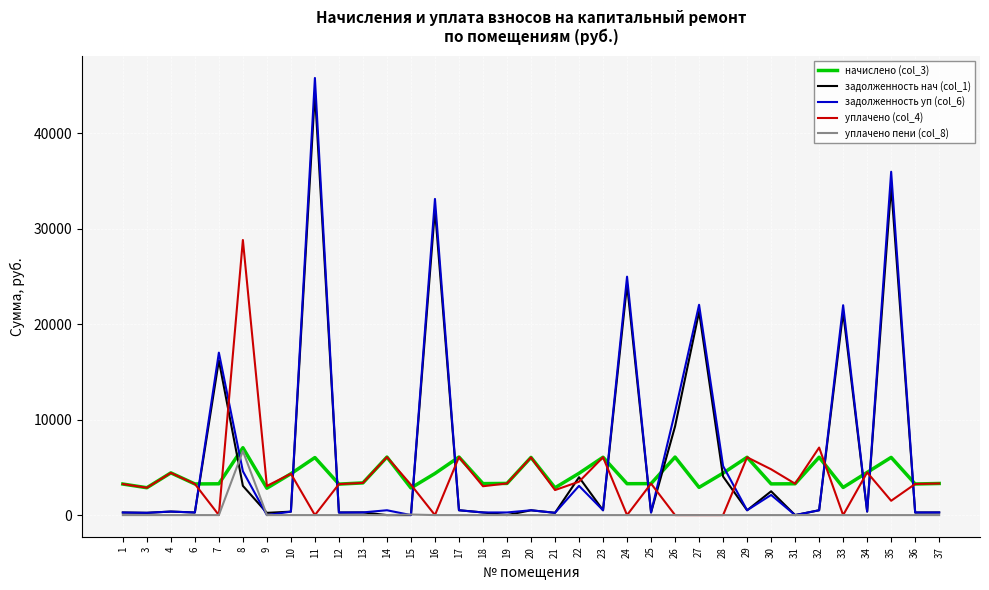

At which category is the sum across all series the highest?

11